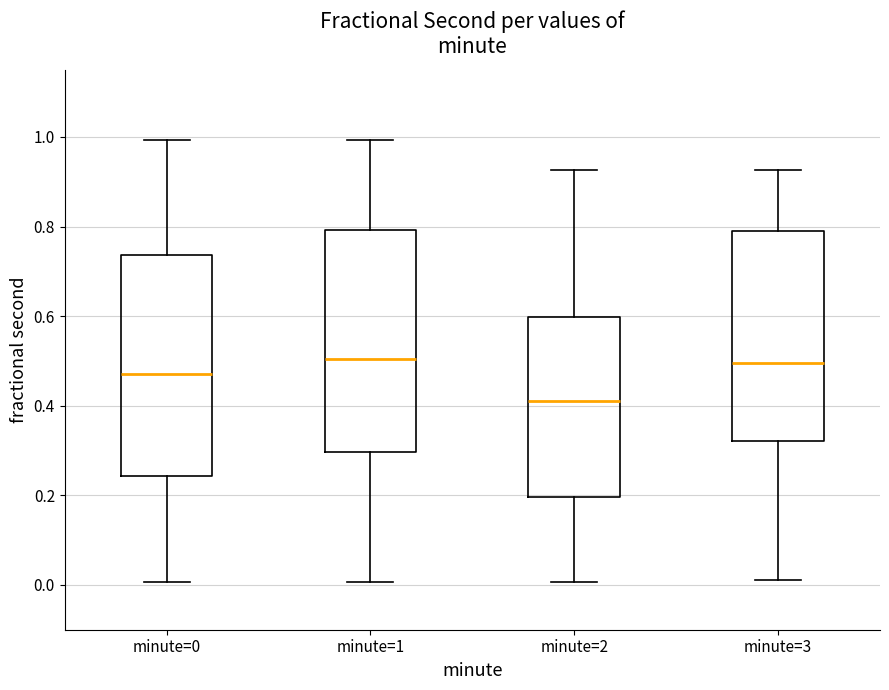

Where does the lower whisker of the box for minute=1 end on the y-axis? The values are not printed on the chart, so give them approximately, as read against the axis.

0.00